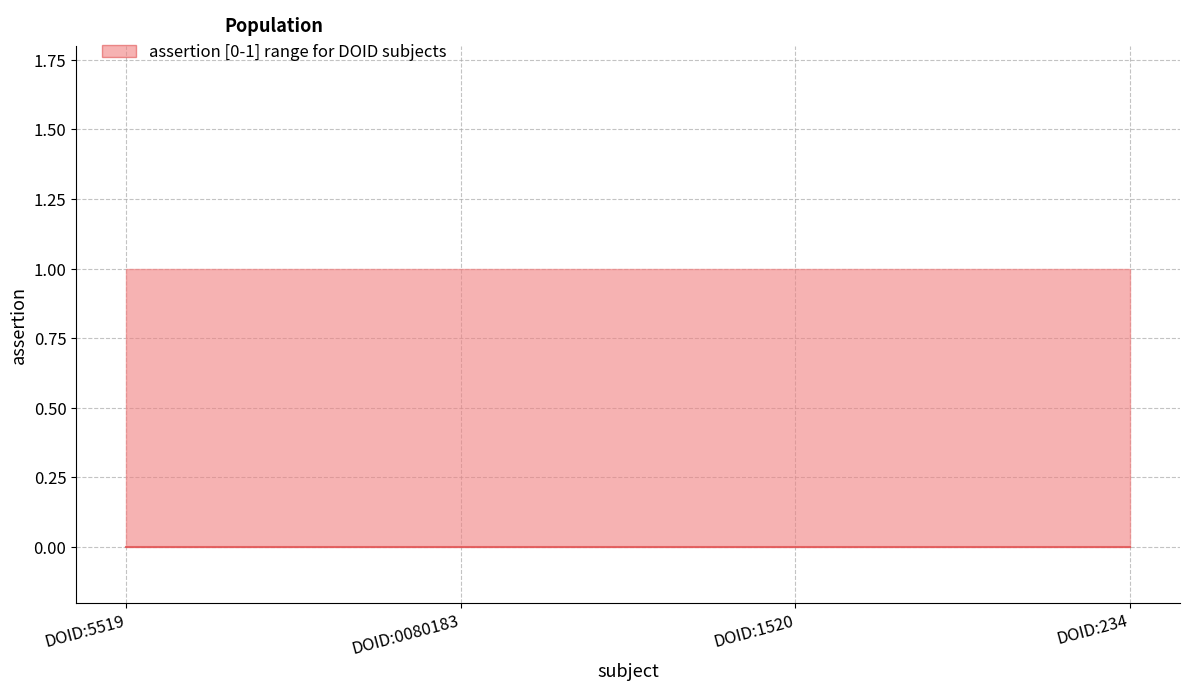

What is the greatest value displayed?

1